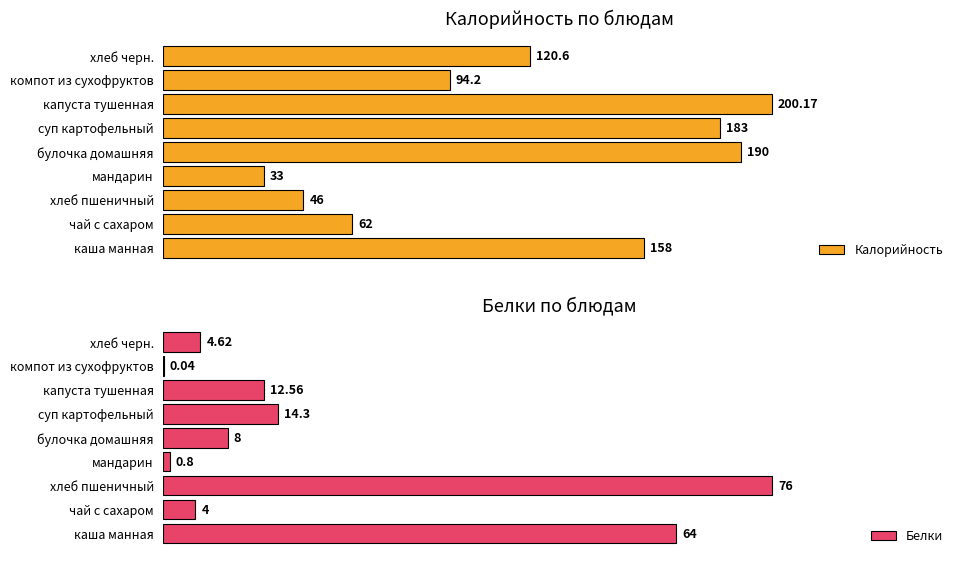

At which label is Калорийность closest to 116?

хлеб черн.